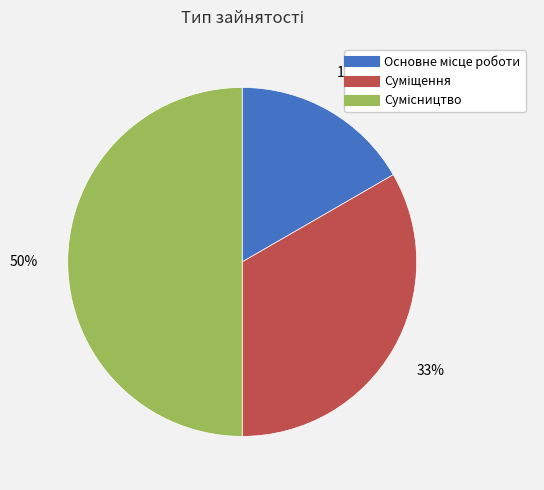

How many slices are in this pie chart?

3